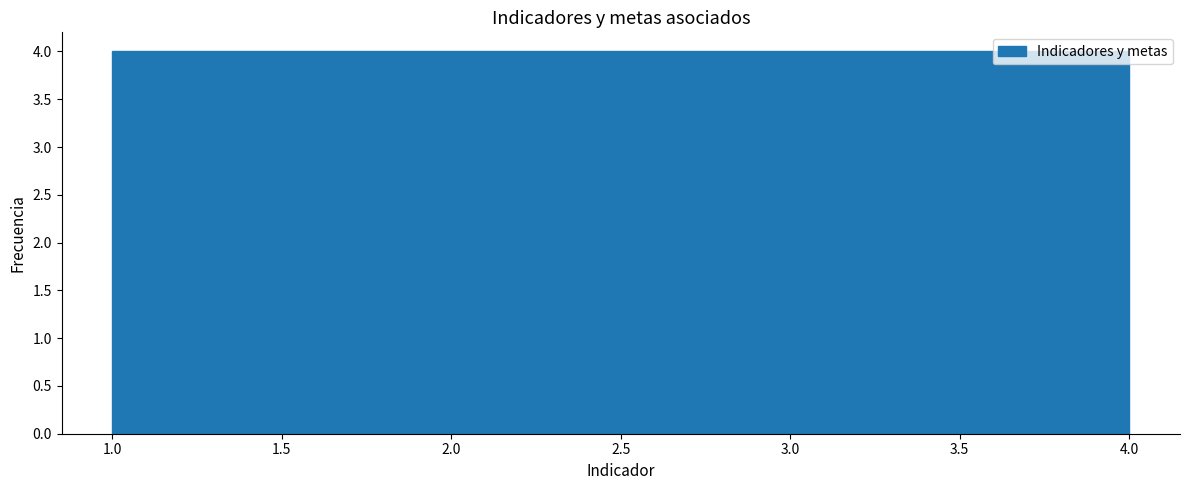

Reading left to right, transcribe this chart: for each bar, give the range it covers on the x-axis and its height. The values are not printed on the chart, so give them approximately, as read against the axis.

1.00 to 1.75: 4
1.75 to 2.50: 4
2.50 to 3.25: 4
3.25 to 4.00: 4